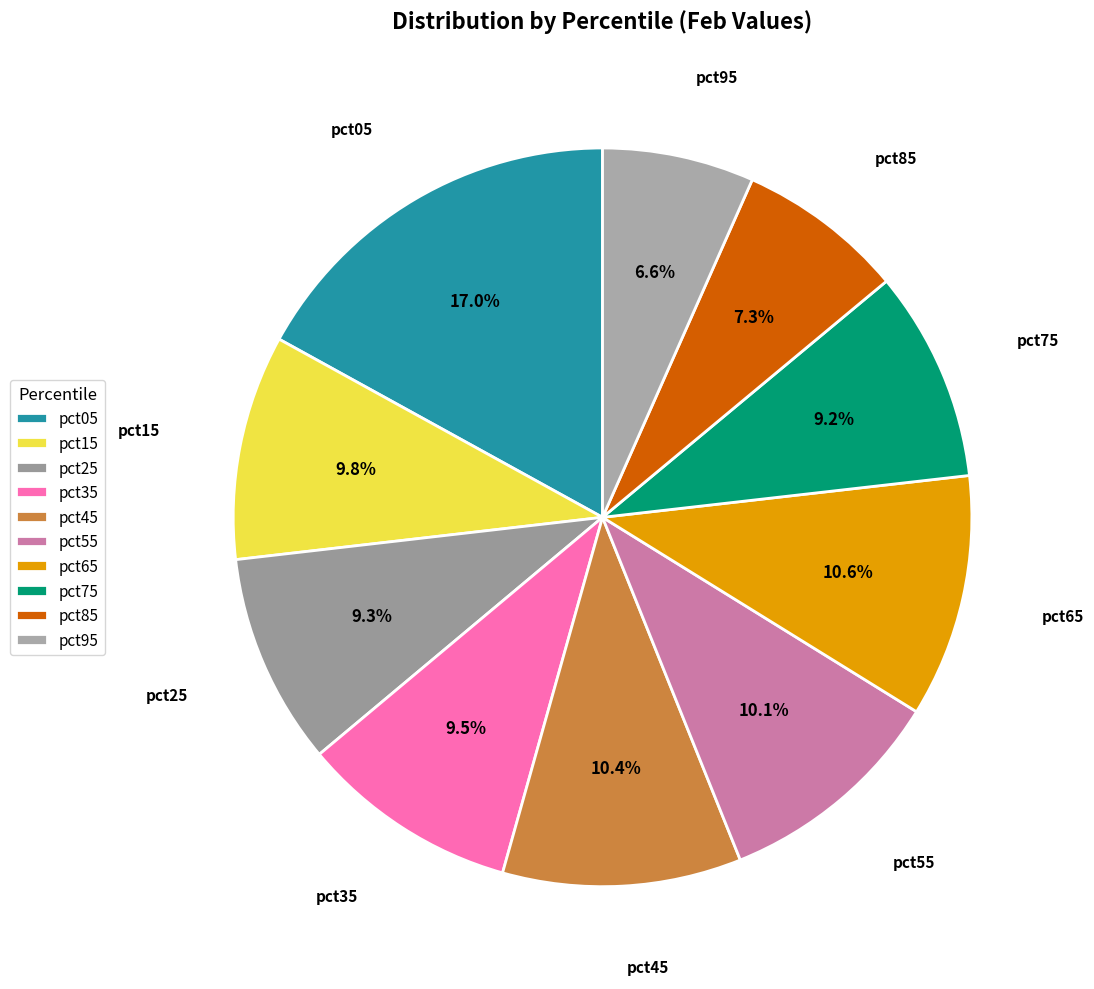

The pct45 slice represents 22% of the pie. True or false?

False